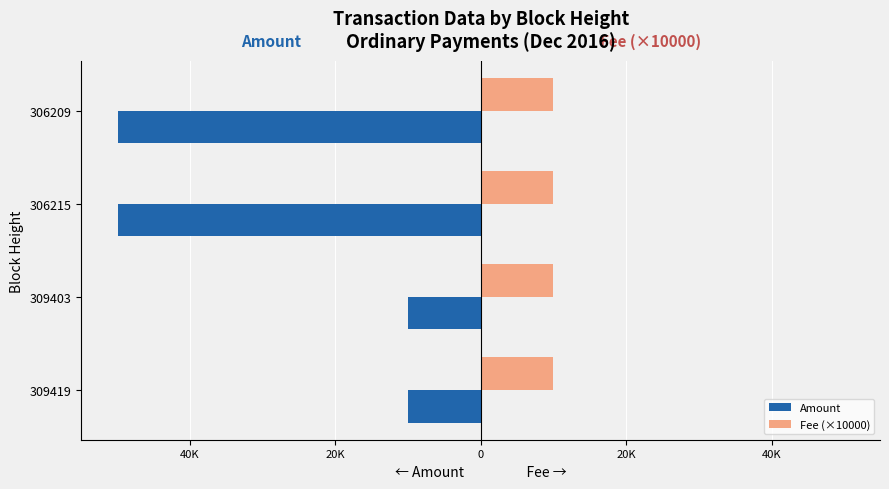

What are all the series names shown in the legend?

Amount, Fee (×10000)